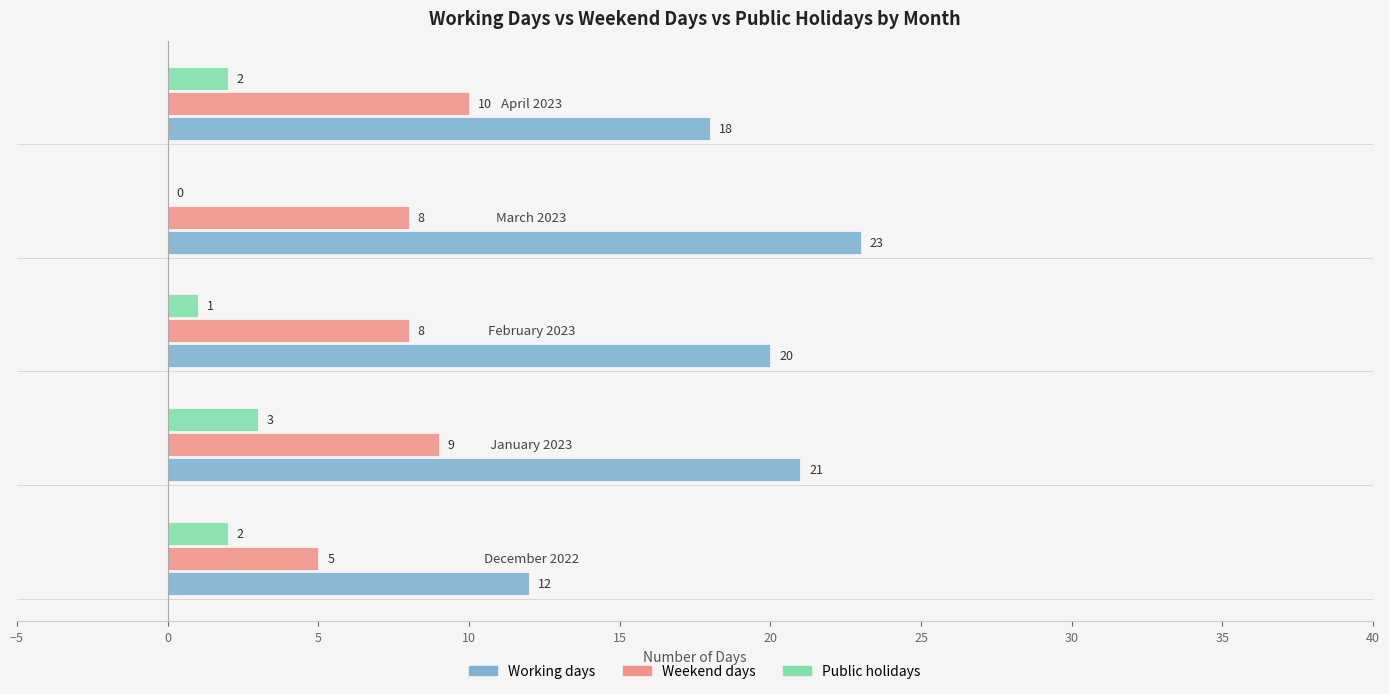

How many Weekend days values are between 8 and 9?

3